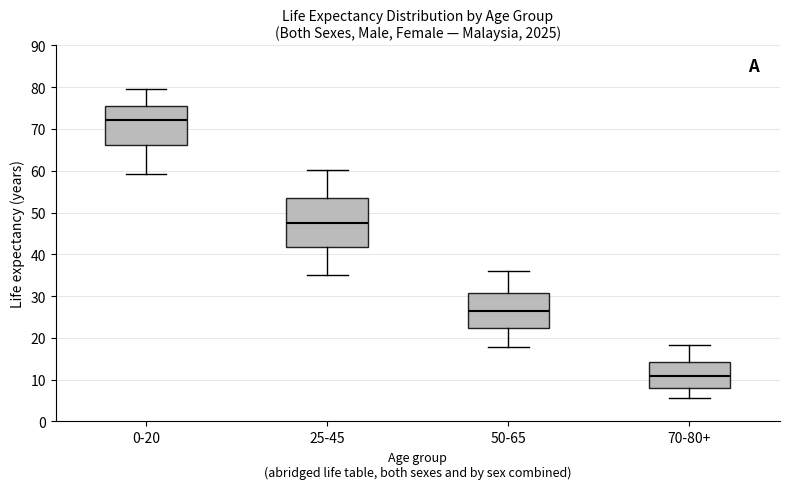

Which box is the tallest, from its lower edge to its upper edge?

25-45